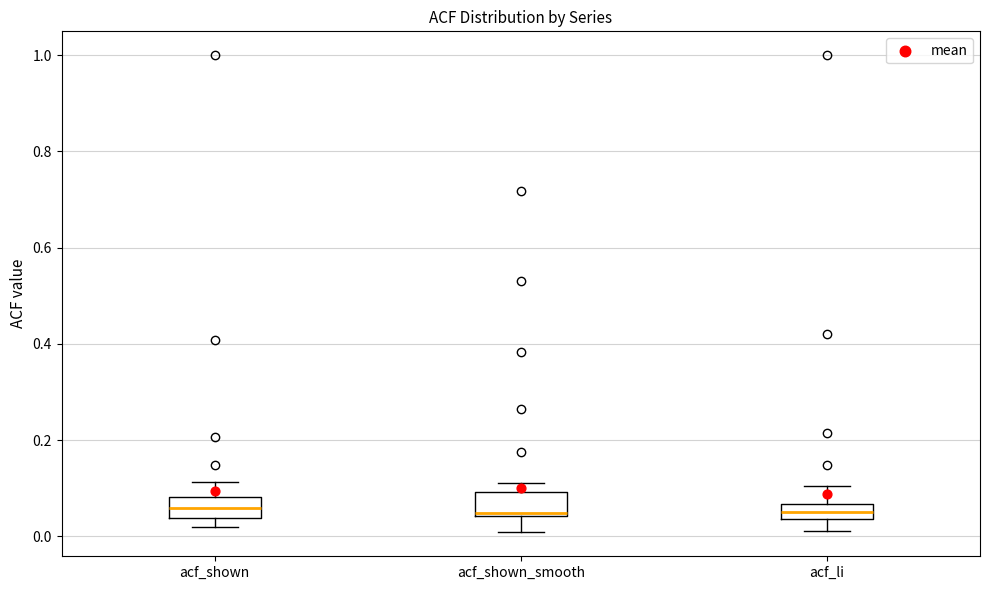

Reading left to right, transcribe this box plot: for each box, give where its median line is, the range the box spans, and where its two whiskers end, as read against the y-axis. The values are not printed on the chart, so give them approximately, as read against the axis.

acf_shown: median 0.06, box 0.04 to 0.08, whiskers 0.02 to 0.12
acf_shown_smooth: median 0.04, box 0.04 to 0.10, whiskers 0.00 to 0.12
acf_li: median 0.06 (inside the box), box 0.04 to 0.06, whiskers 0.02 to 0.10